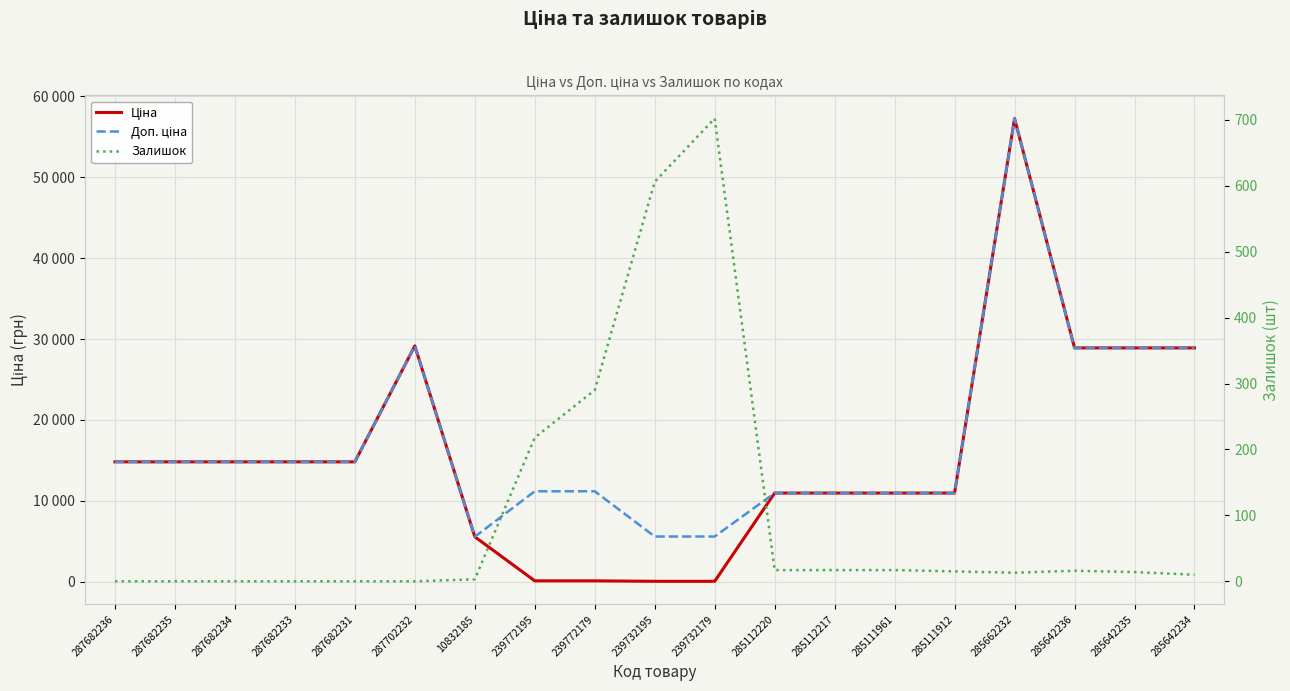

Which has a higher value, 285642234 or 239772179?

285642234